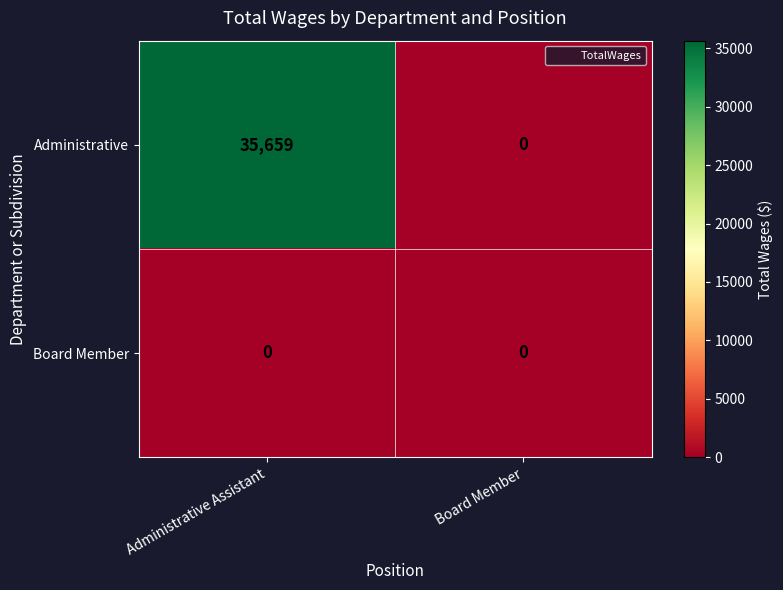

What is the highest value of the Administrative series?

35659